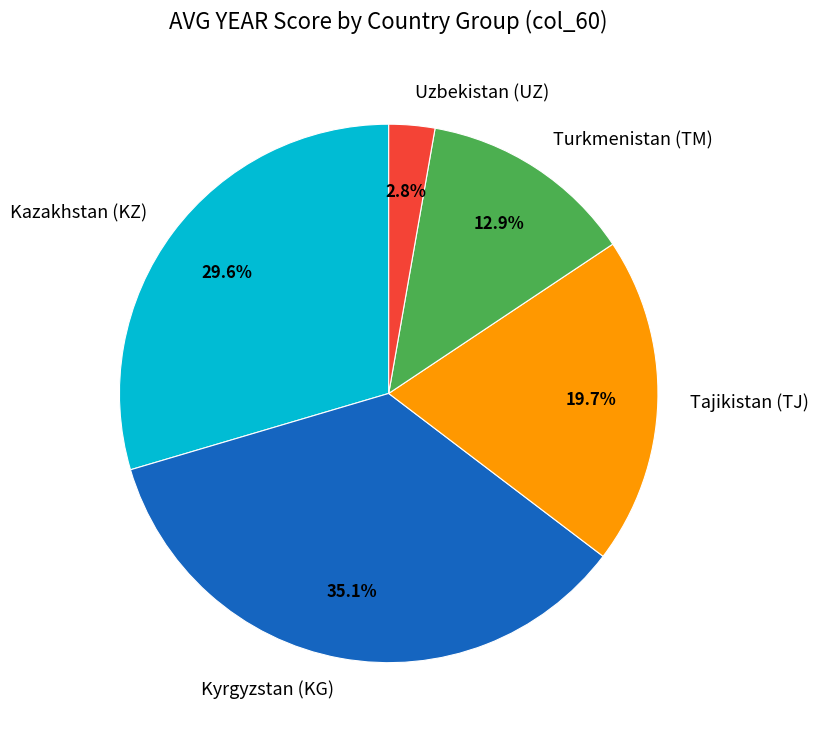

Which category has the smallest portion of the pie?

Uzbekistan (UZ)